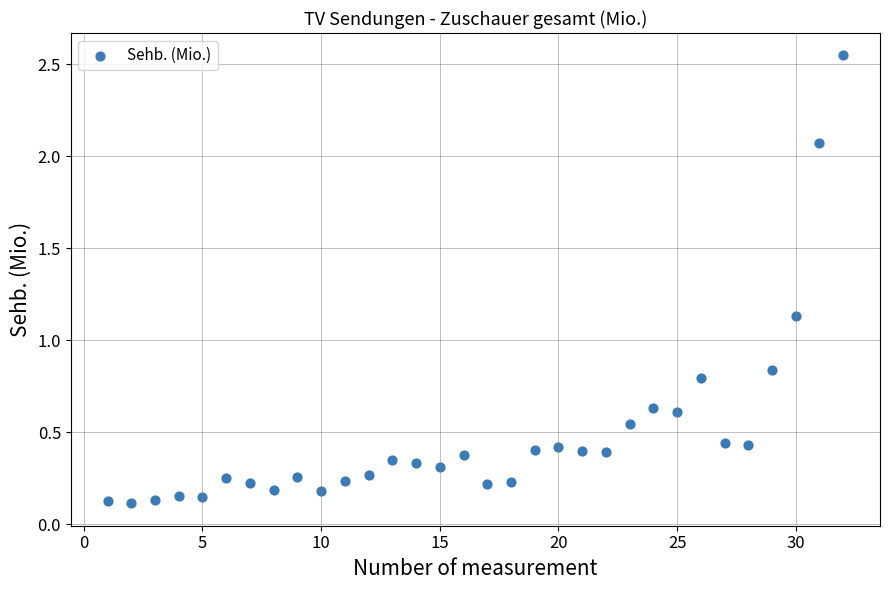

What is the range of Y values (max minus min)?

2.4